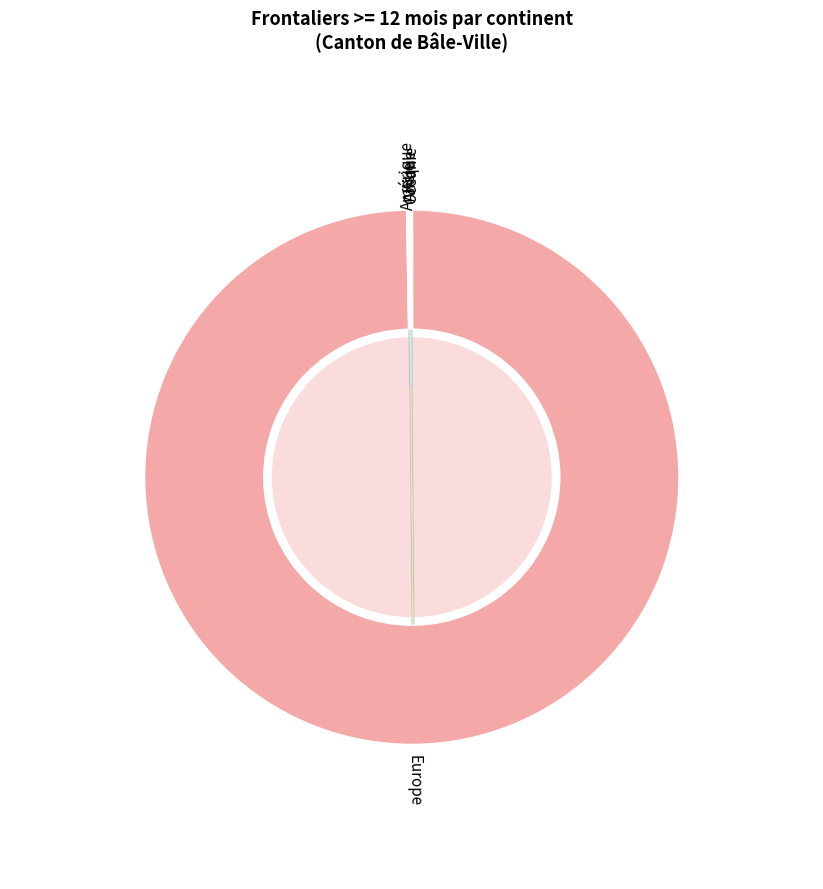

The Amérique slice represents 0% of the pie. True or false?

True